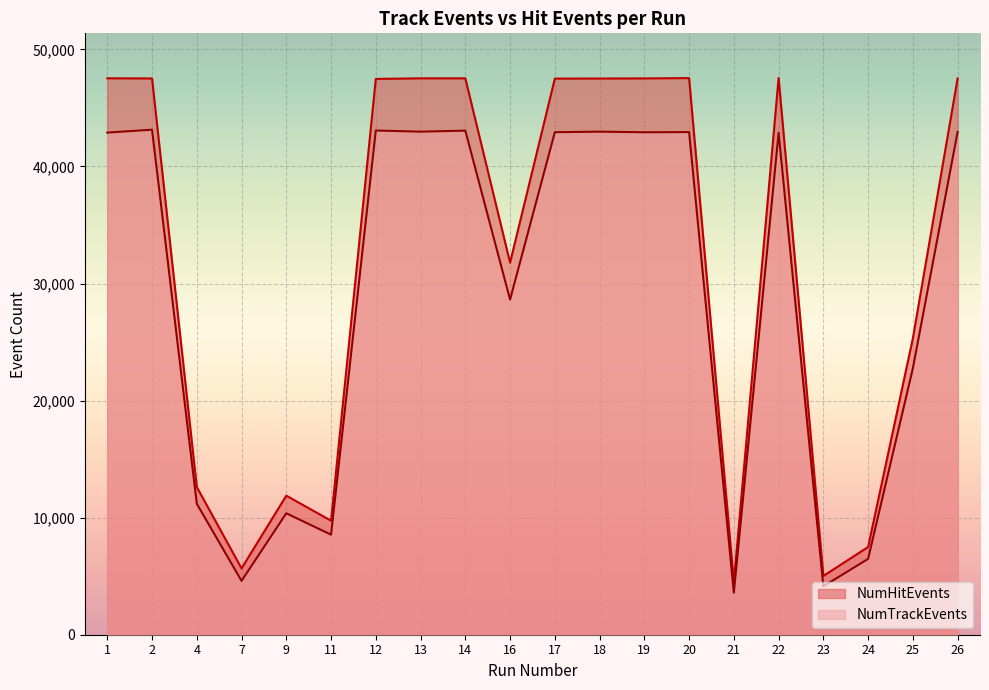

What is the difference between the maximum and second lowest values in the NumTrackEvents series?

38998